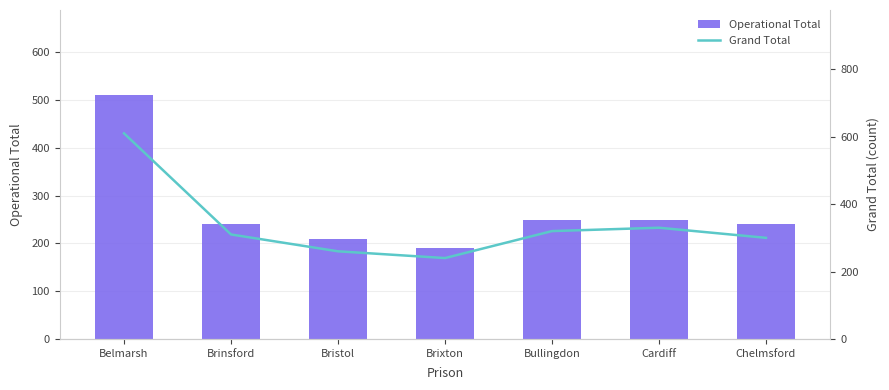

Where is Operational Total nearest to the value 350?

Bullingdon